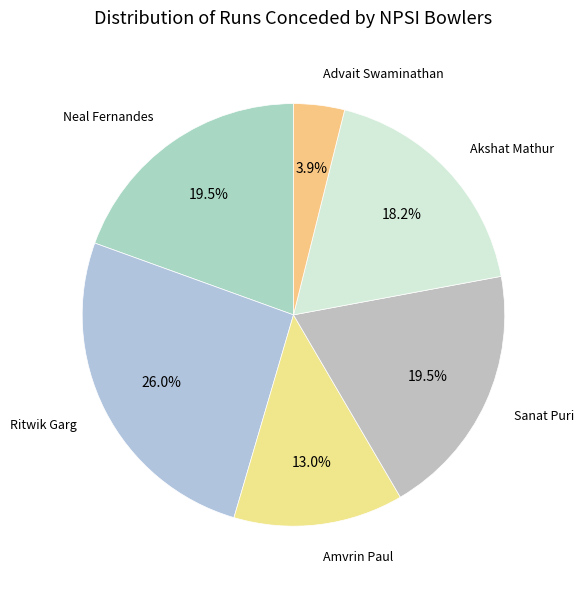

Count the number of slices in the pie.

6